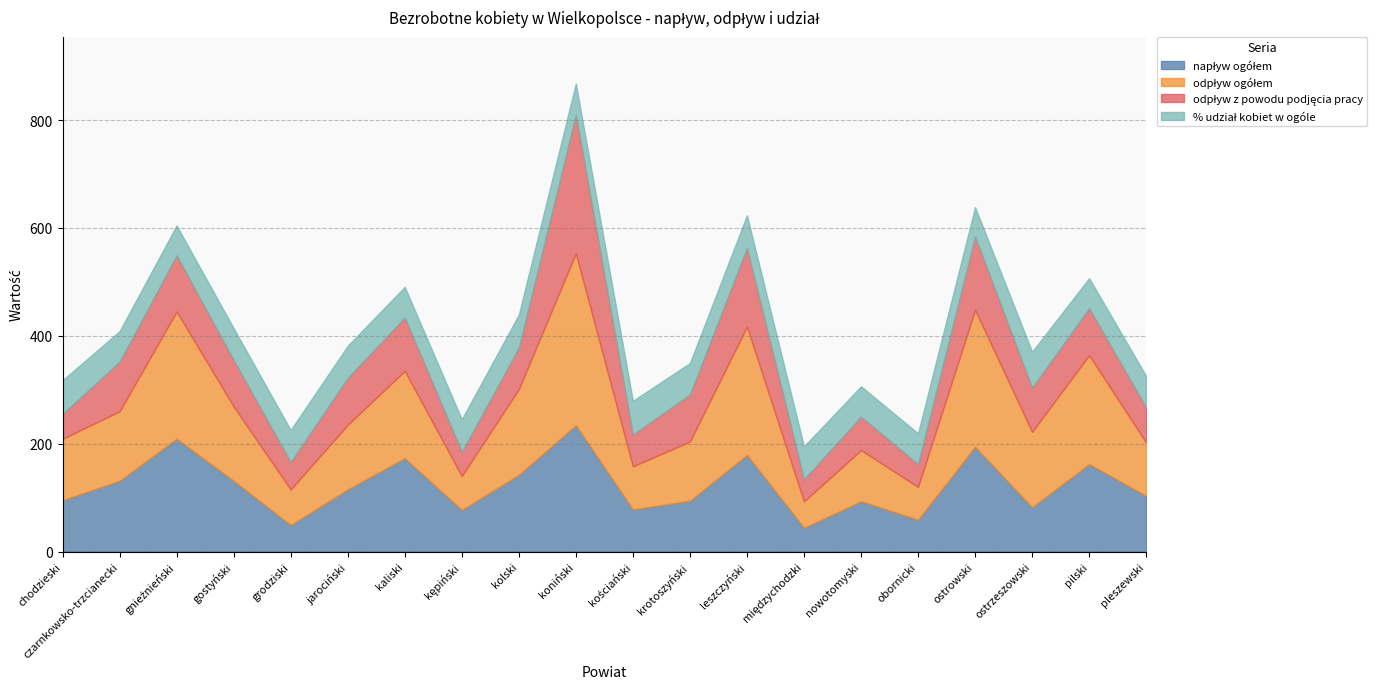

Where is the first local minimum for odpływ z powodu podjęcia pracy?

grodziski